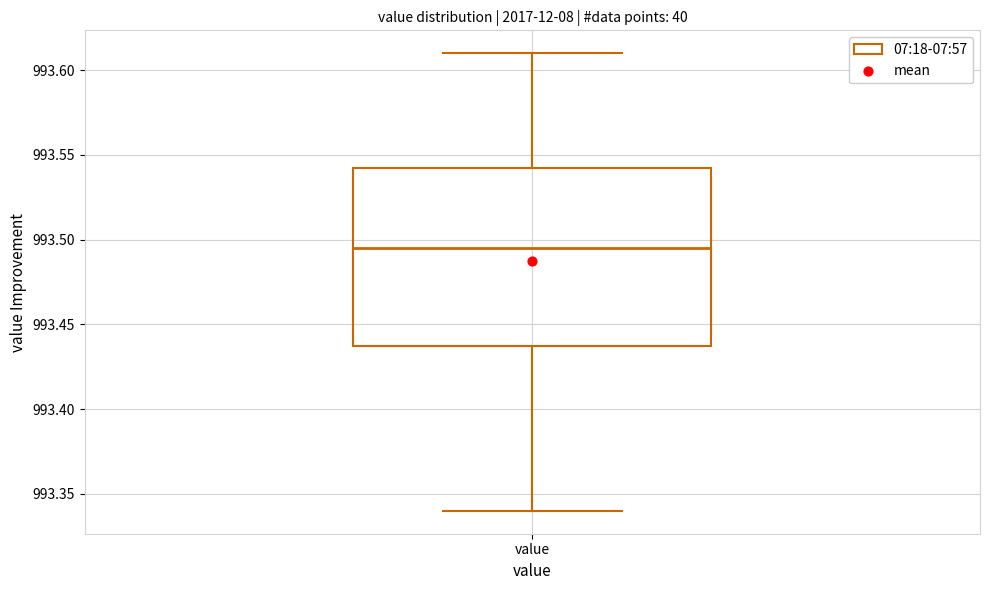

Transcribe this box plot: give where the median line is, the range the box spans, and where the two whiskers end, as read against the y-axis. The values are not printed on the chart, so give them approximately, as read against the axis.

median 993.495, box 993.440 to 993.545, whiskers 993.340 to 993.610